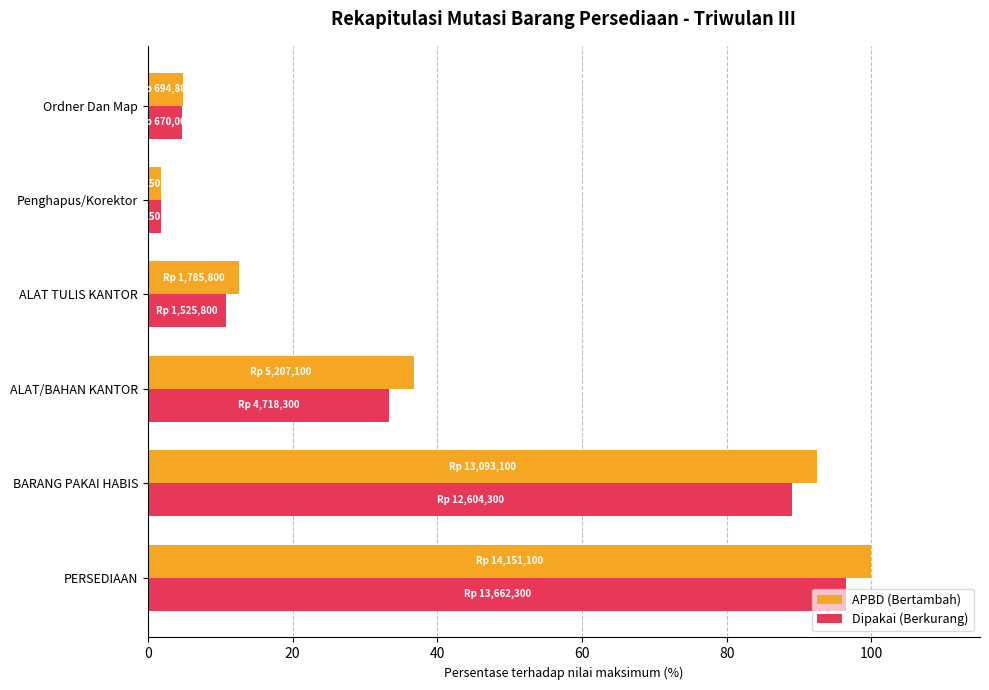

At how many categories does at least one series exceed 22?

3